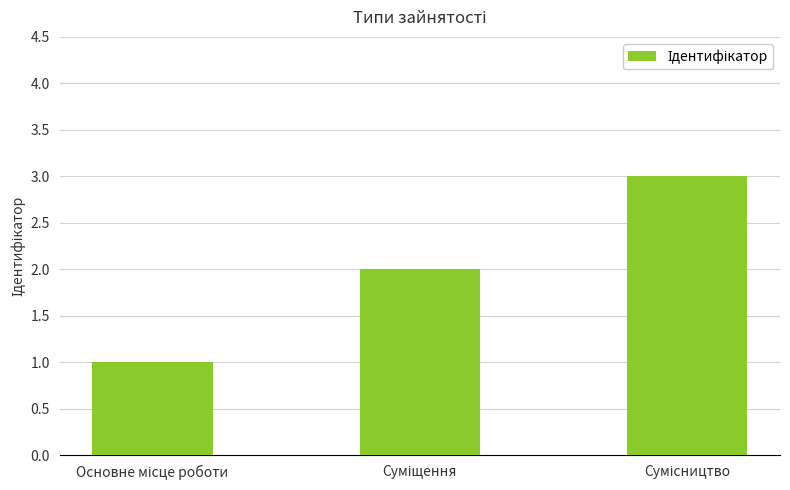

What is the sum of all values?

6